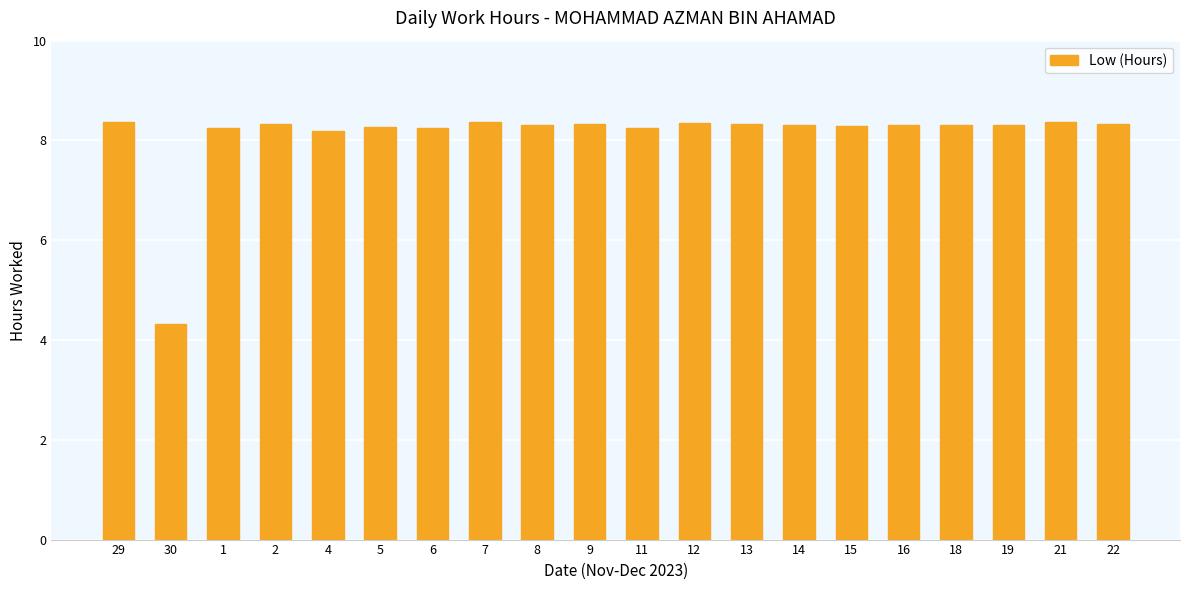

What is the difference between the values at 2 and 30?

4.0